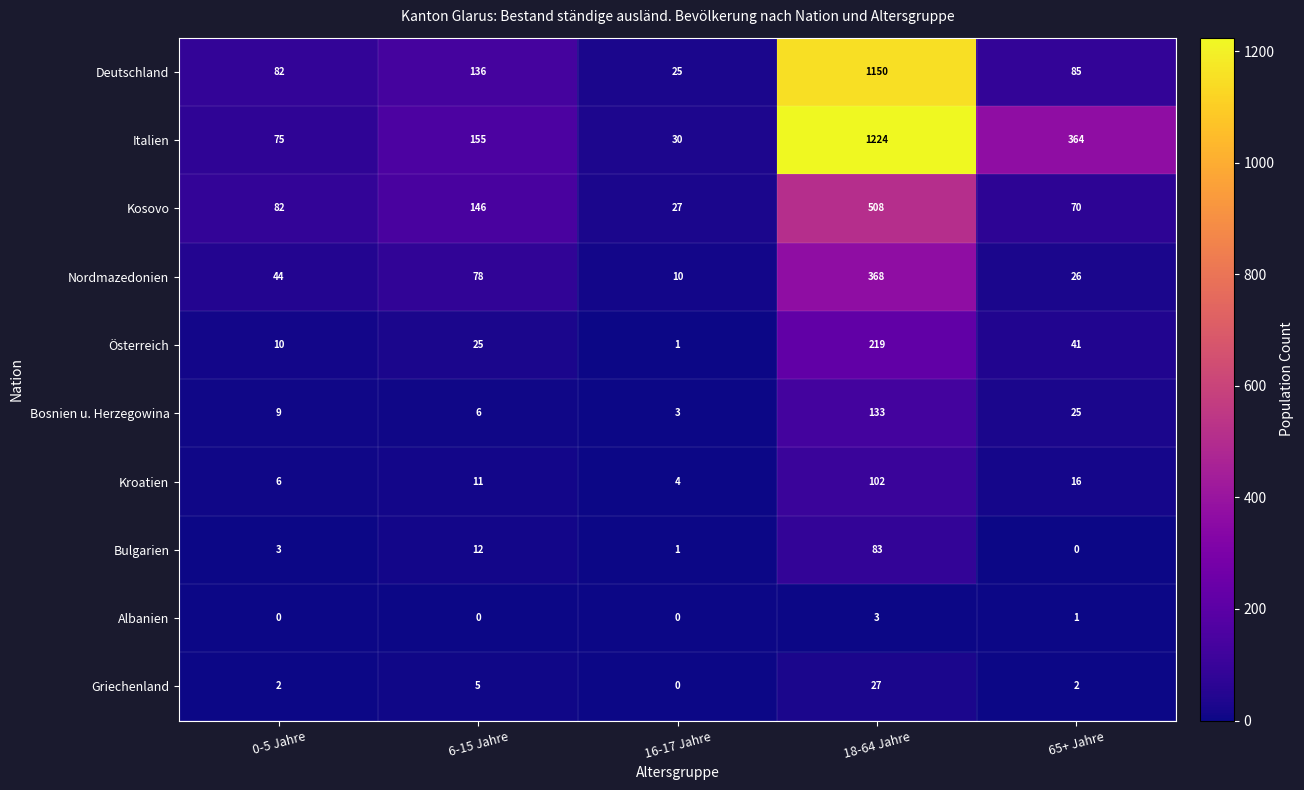

Which series has the largest range (max minus min)?

Italien